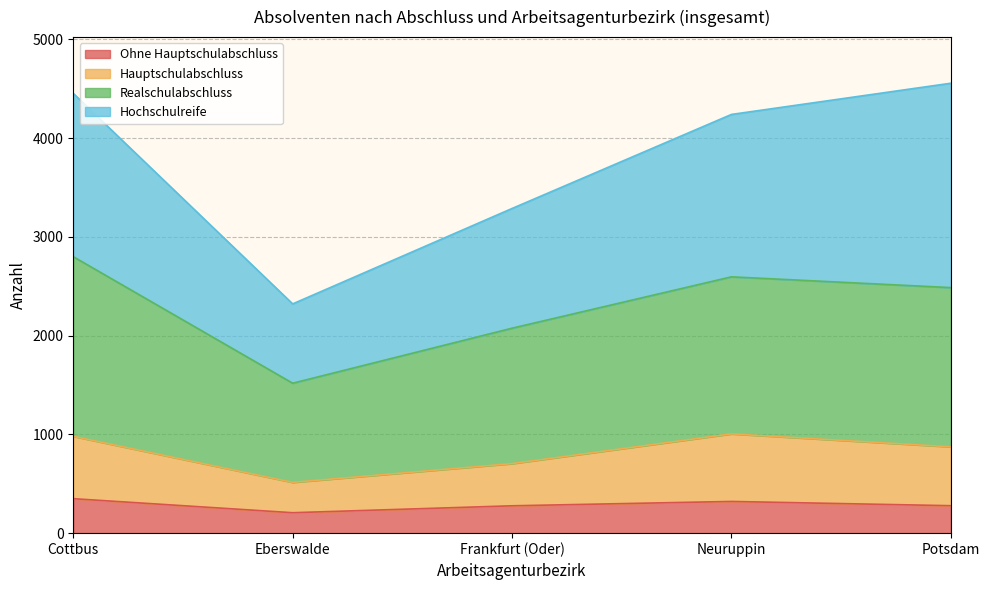

True or false: Hauptschulabschluss and Ohne Hauptschulabschluss intersect in this chart.

False